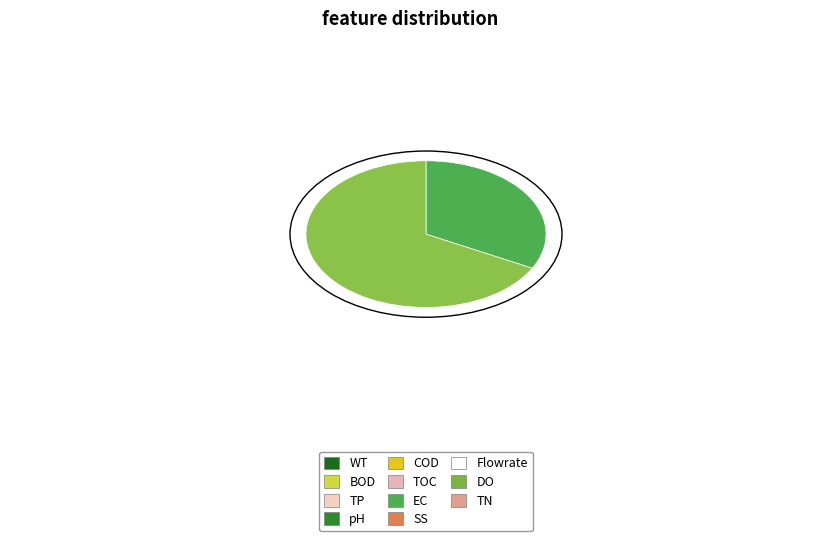

Is there a majority slice in this chart?

Yes